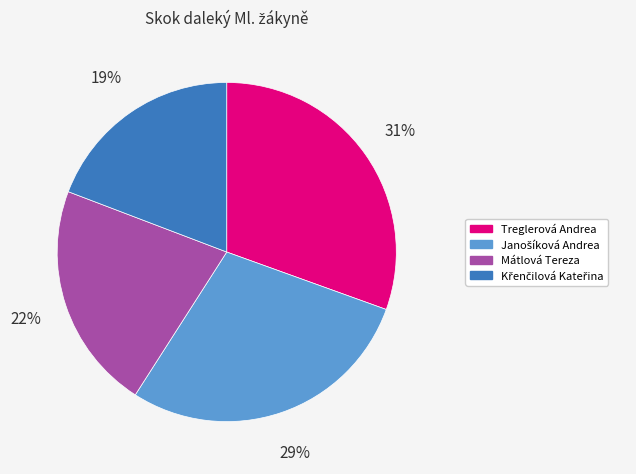

What is the ratio of the value at Treglerová Andrea to the value at Mátlová Tereza?

1.4